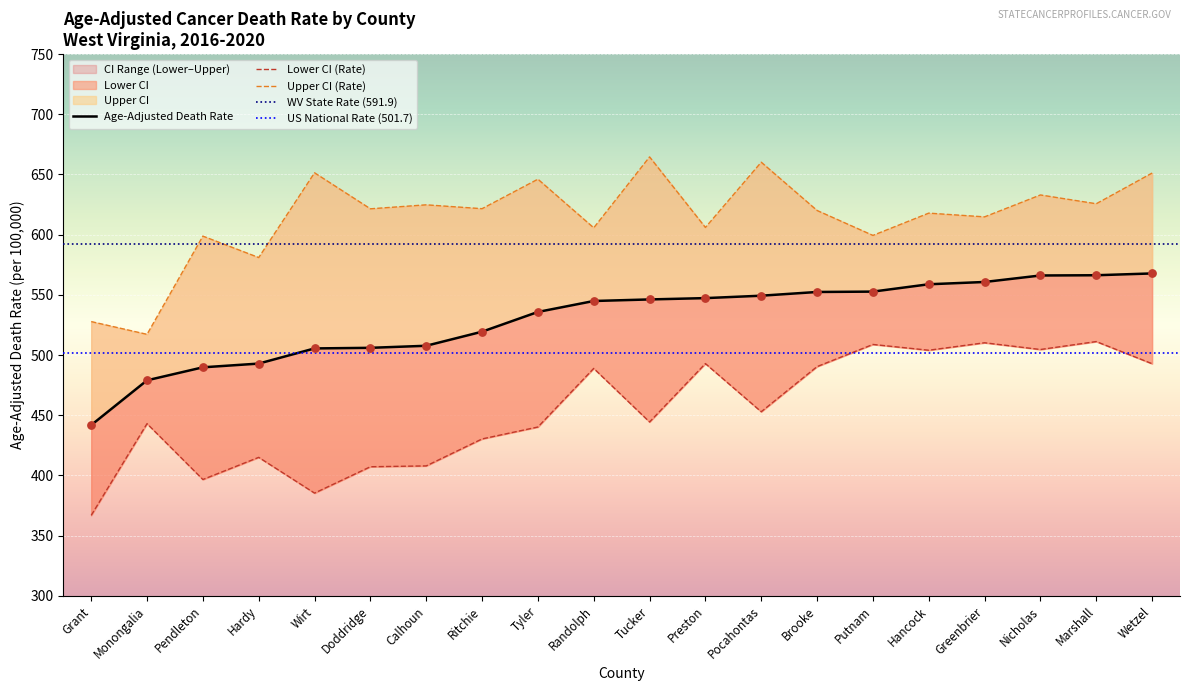

Is the value of Upper CI at Doddridge greater than the value of Age-Adjusted Death Rate at Wirt?

Yes